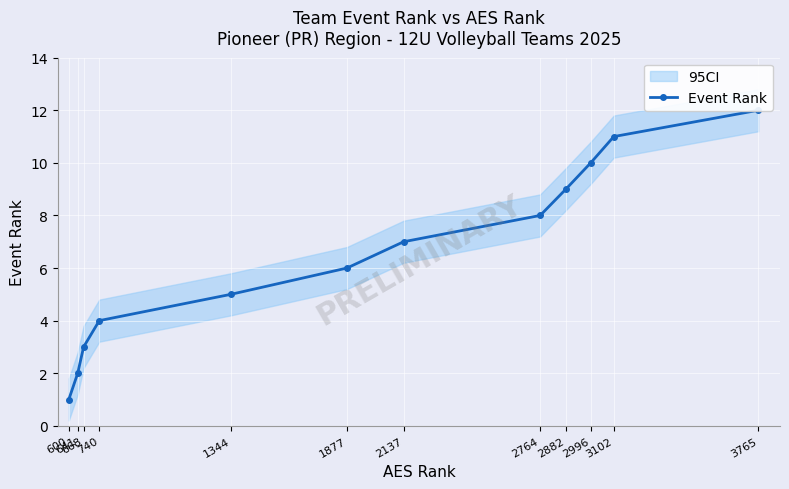

List the labels in order of value, smallest first.

600, 641, 668, 740, 1344, 1877, 2137, 2764, 2882, 2996, 3102, 3765